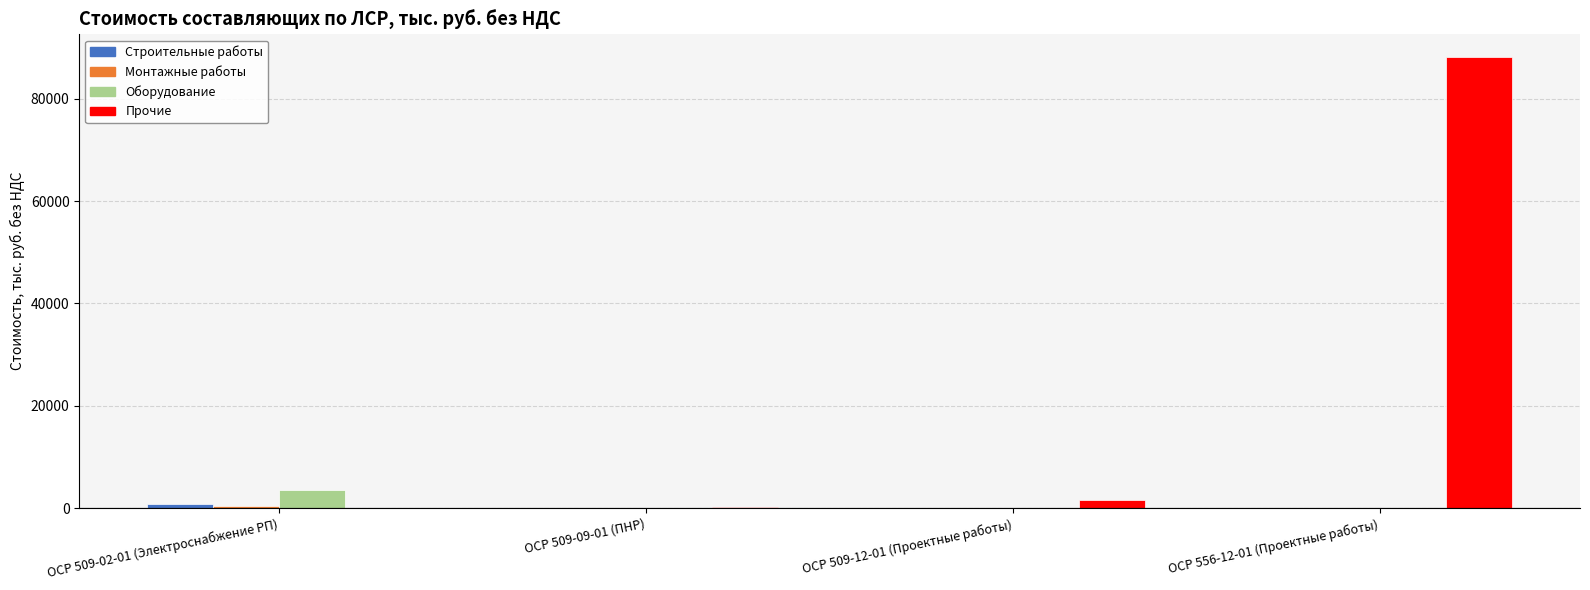

At which category does the chart reach its peak across all series?

ОСР 556-12-01 (Проектные работы)